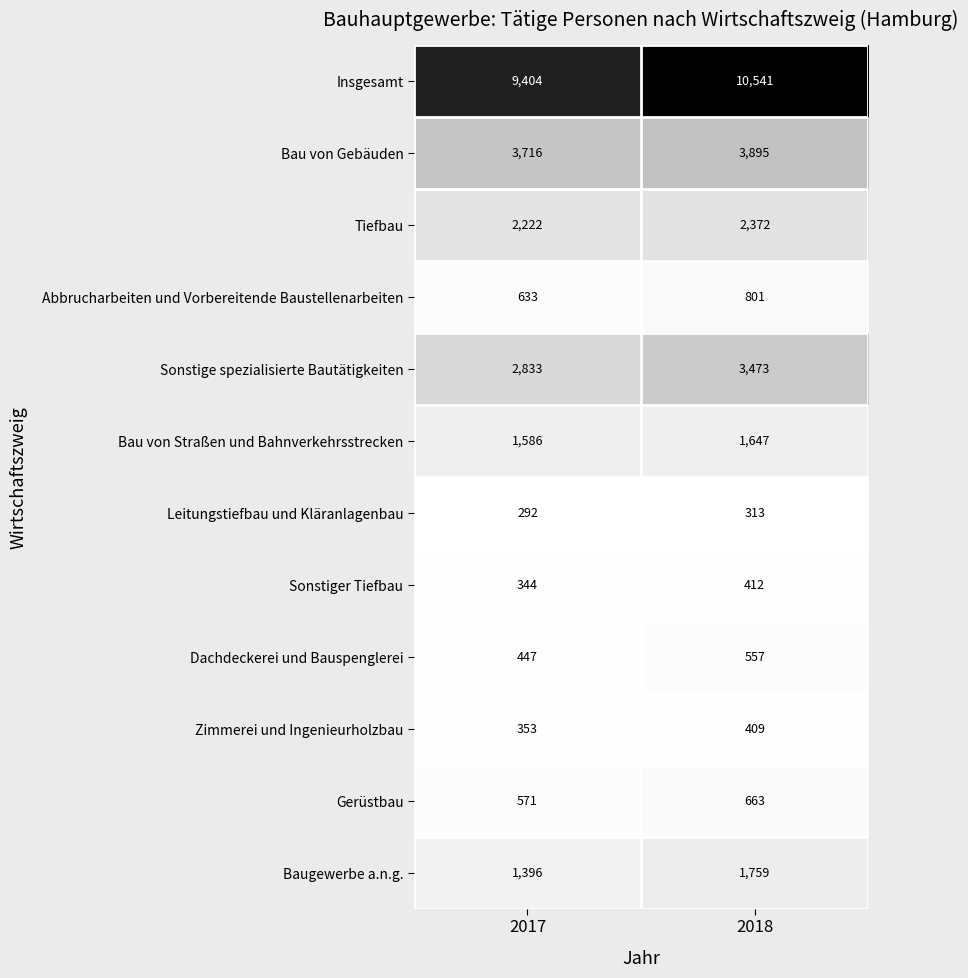

At which category is the sum across all series the highest?

2018